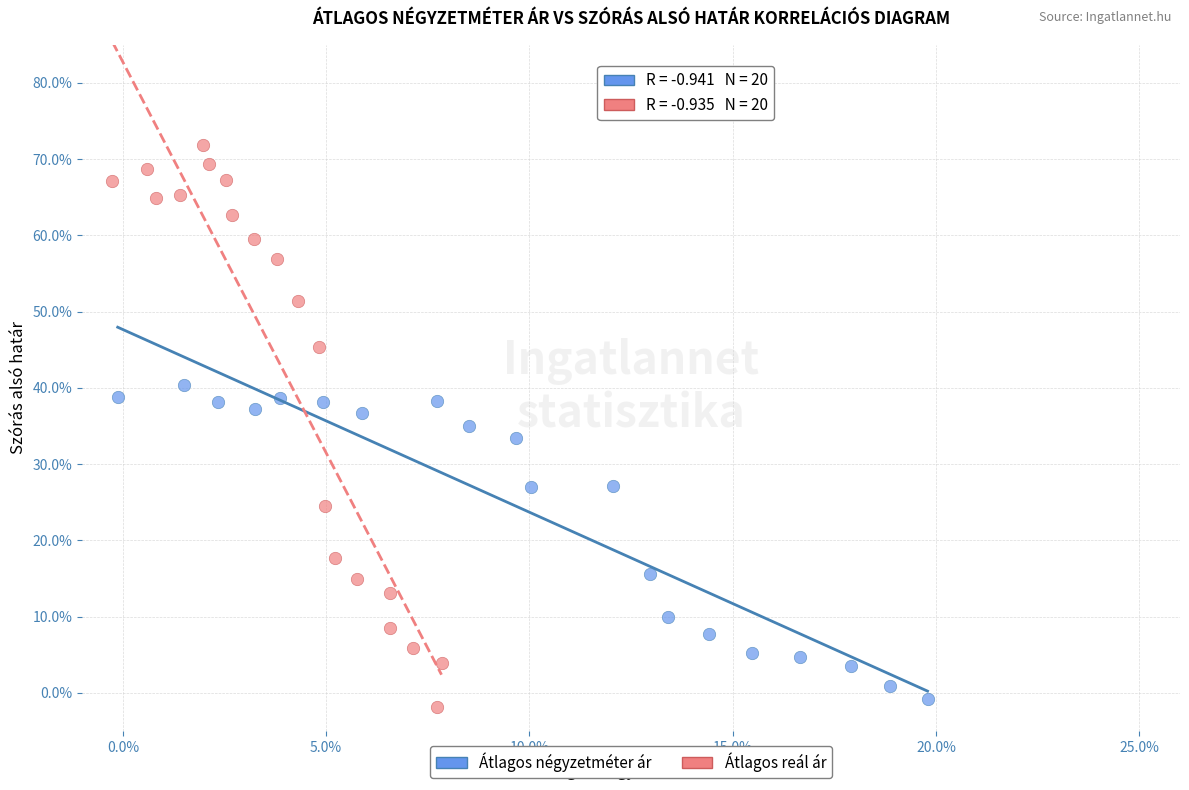

What are all the series names shown in the legend?

Átlagos négyzetméter ár, Átlagos reál ár